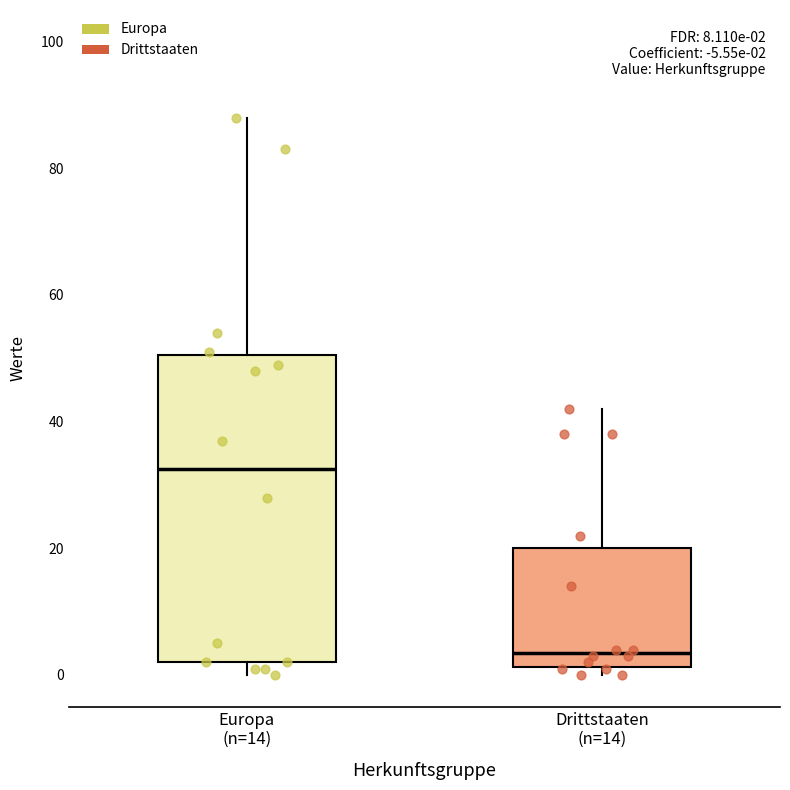

Which box is the tallest, from its lower edge to its upper edge?

Europa (n=14)